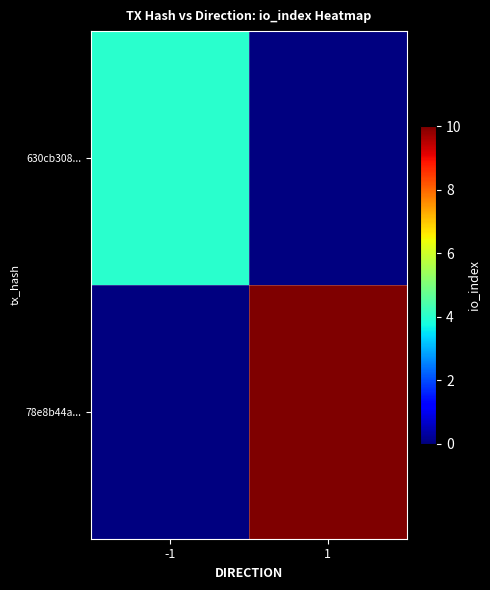

True or false: 630cb308... has a value of 4.0 at -1.

True